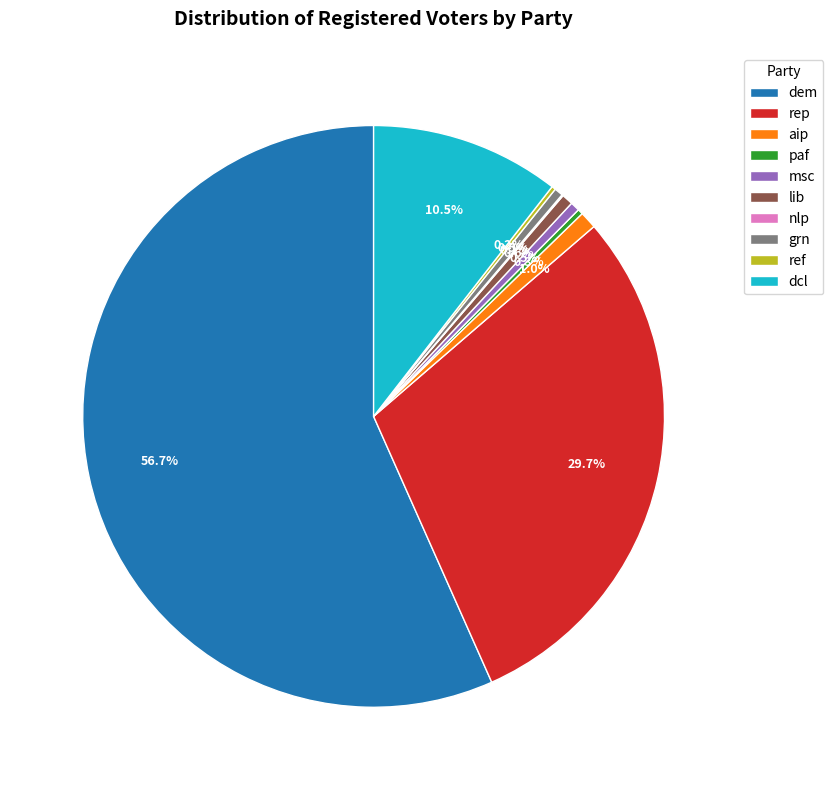

To the nearest percent, what is the combined percentage of grn and aip?

1%